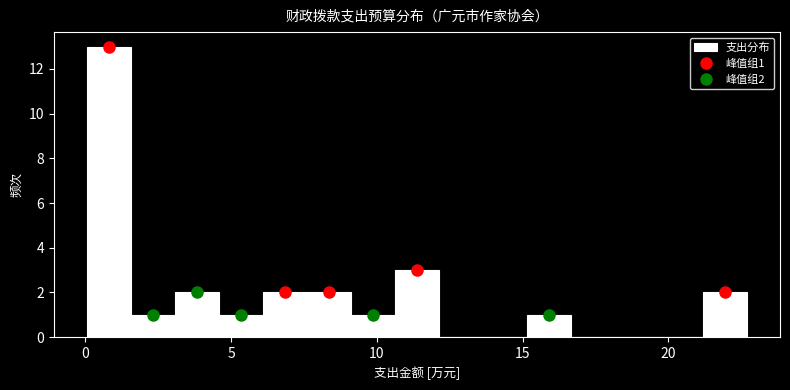

Around what value on the x-axis is the tallest bar? Give the approximate position of its centre, as read against the axis.

1.0